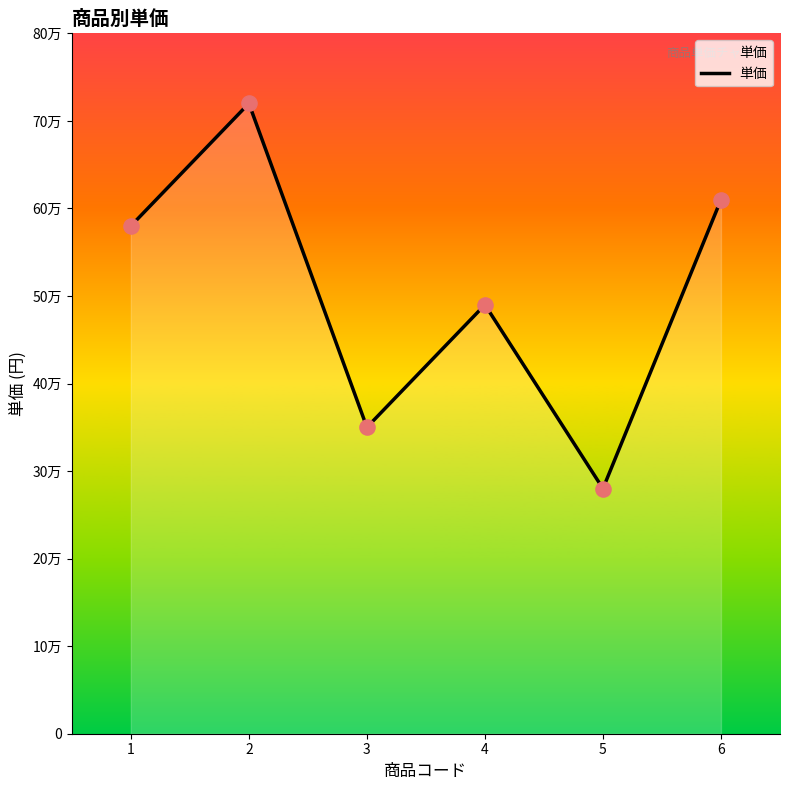

What is the ratio of the value at 6 to the value at 1?

1.1